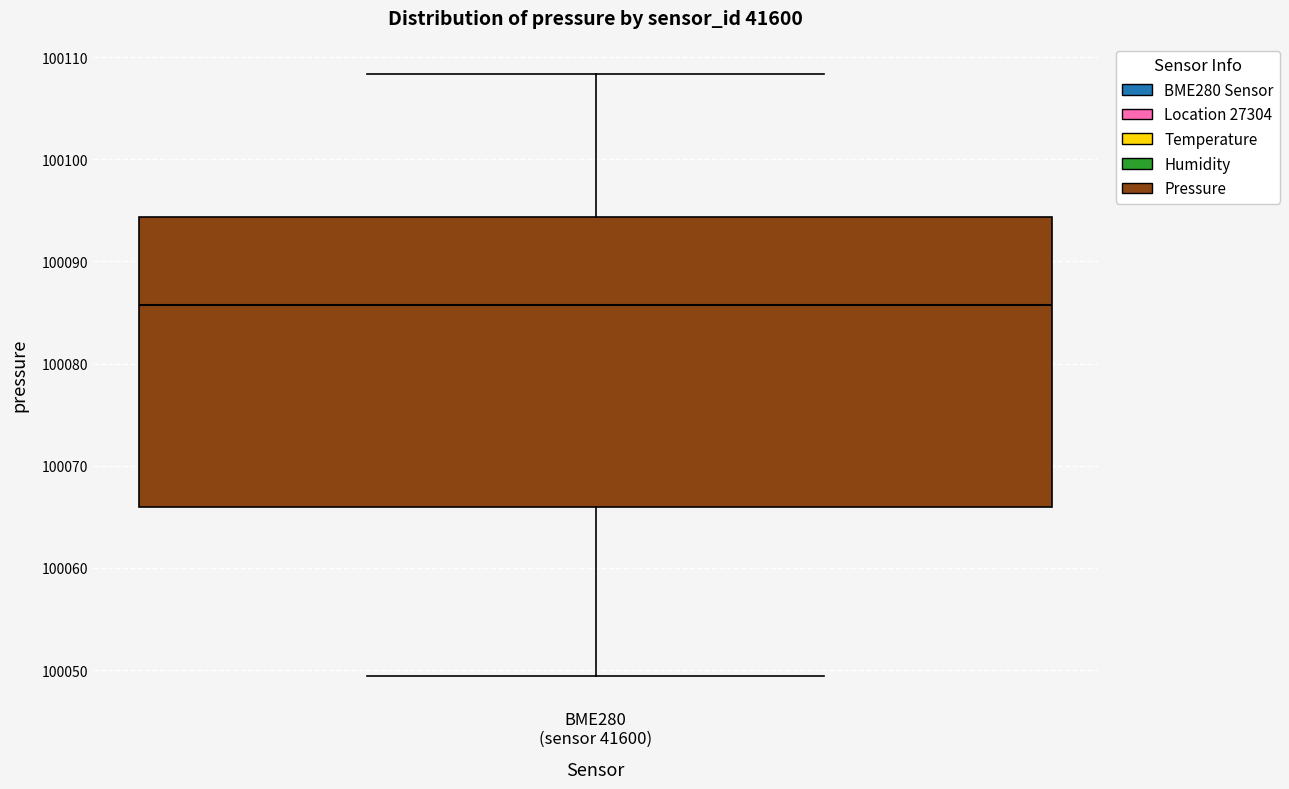

Where does the lower whisker of the box for BME280 (sensor 41600) end on the y-axis? The values are not printed on the chart, so give them approximately, as read against the axis.

100049